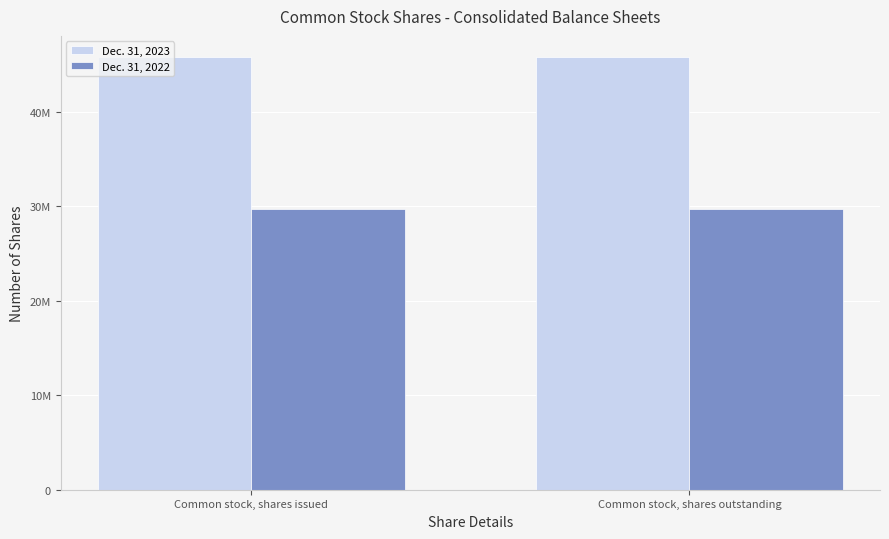

Which category has the lowest value in the Dec. 31, 2022 series?

Common stock, shares issued